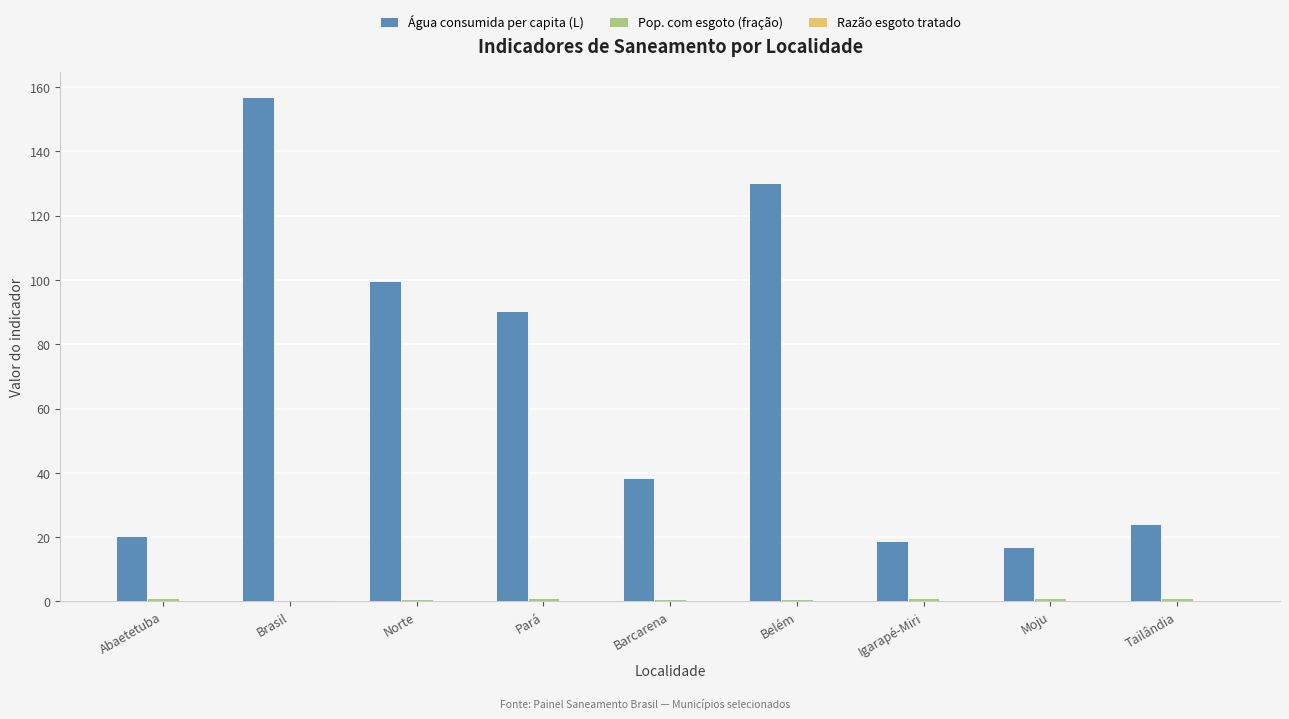

Which label corresponds to the largest value in the chart?

Brasil